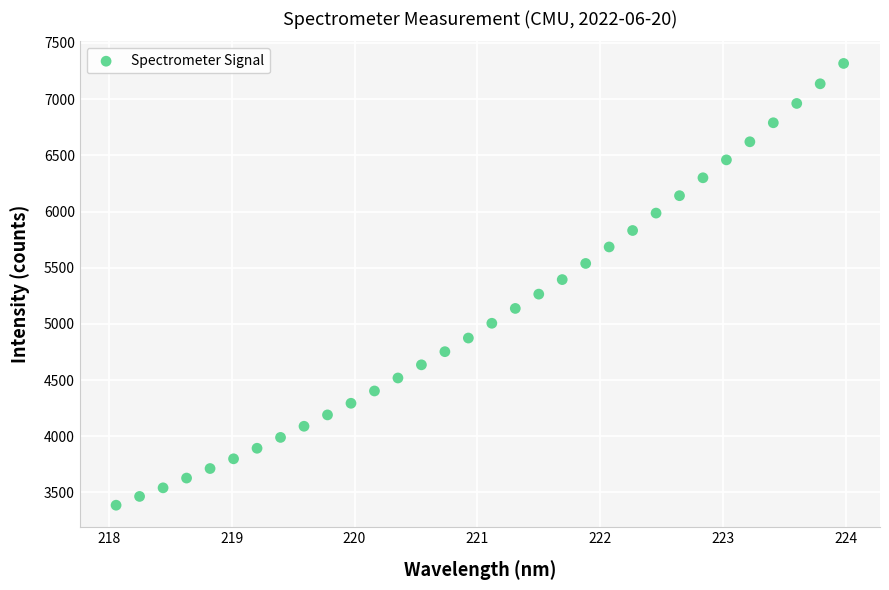

What is the range of Y values (max minus min)?

3931.2